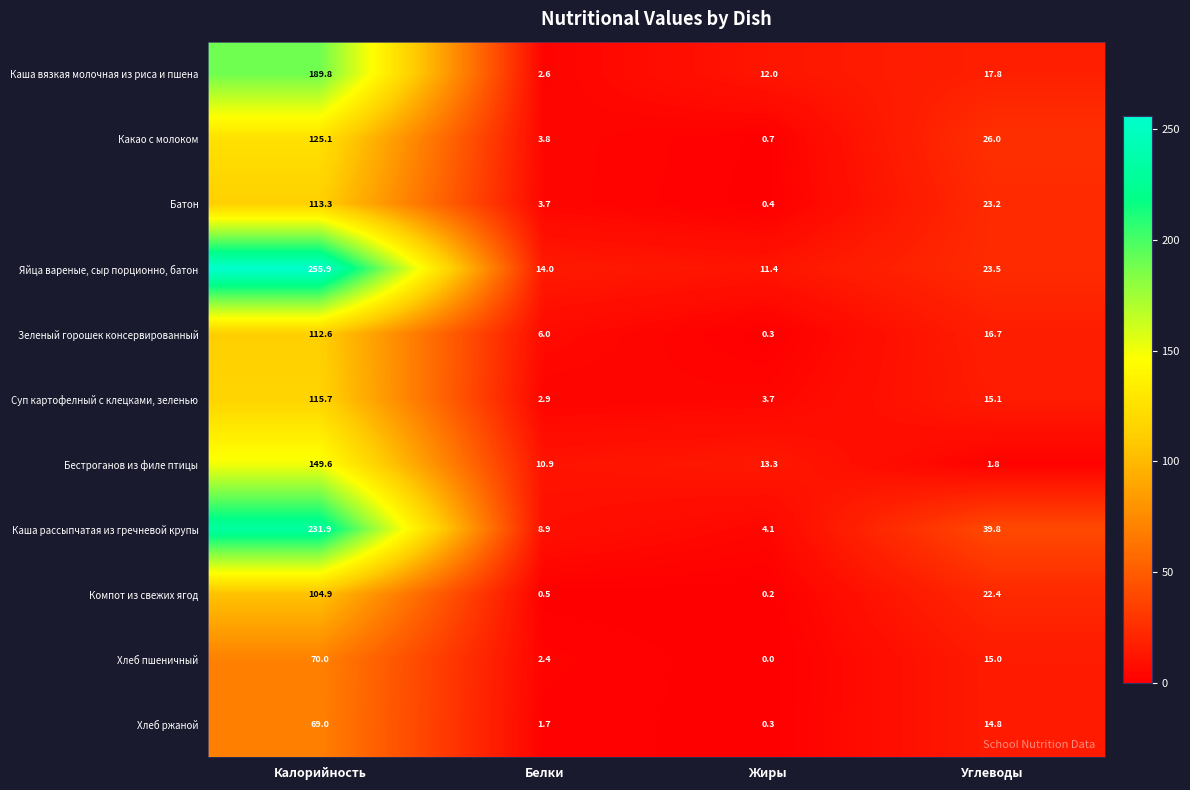

The value of Каша рассыпчатая из гречневой крупы at Белки is 2.0. True or false?

False